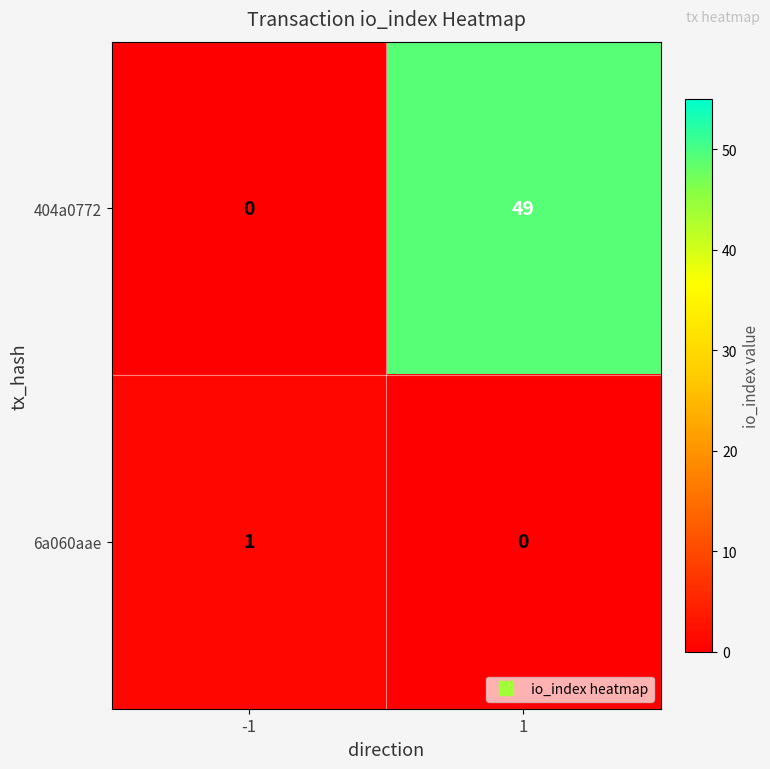

What is the difference between the highest and lowest values at -1?

1